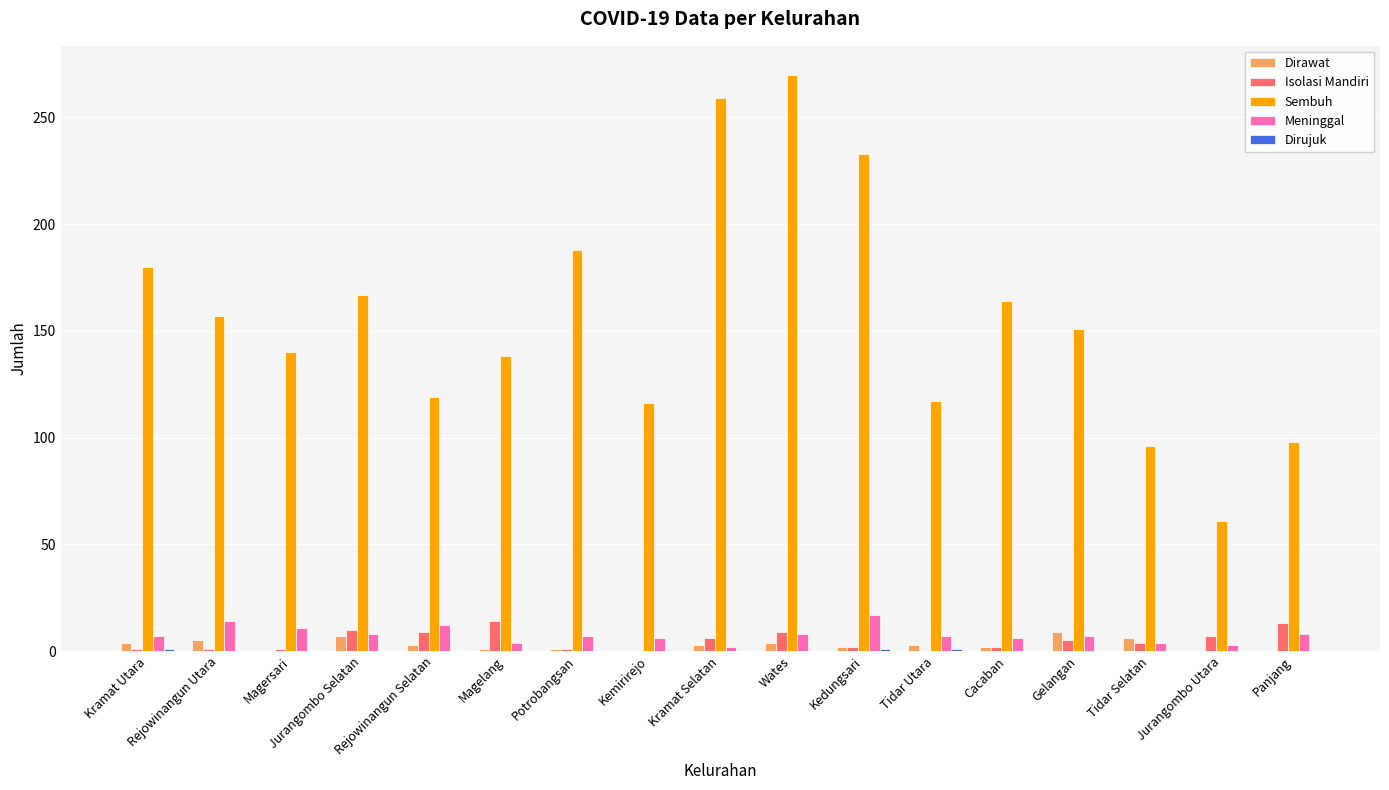

How many data points does each series have?

17